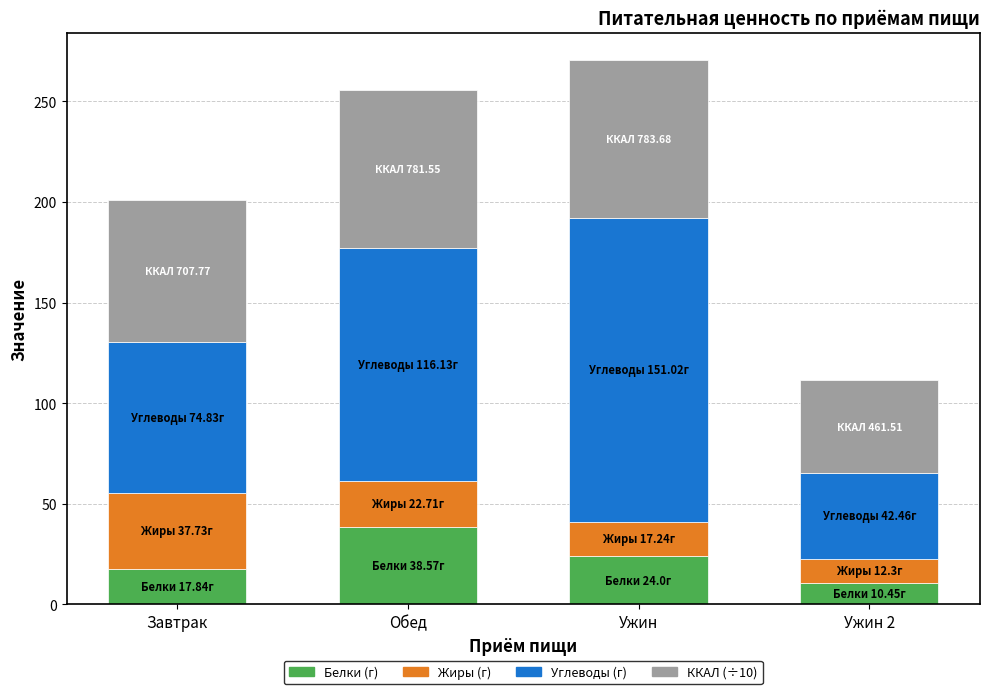

What is the total value across all series at Ужин?

270.6